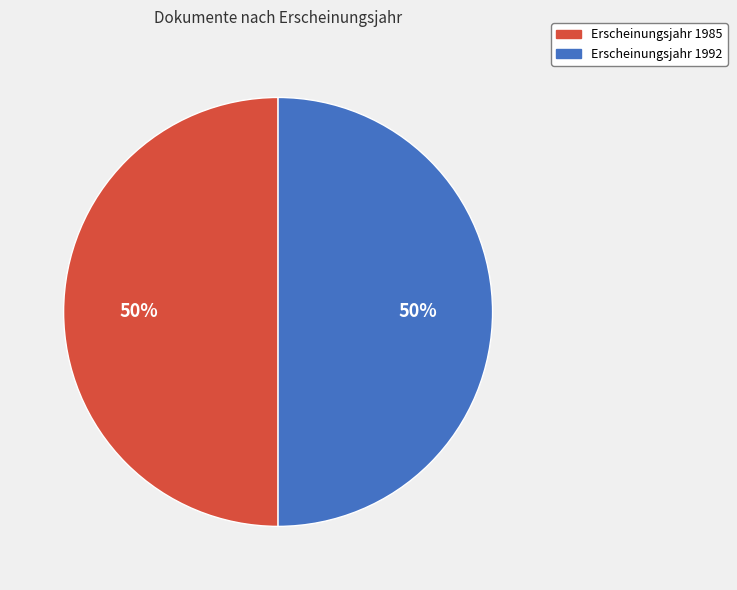

How many segments does this pie chart have?

2